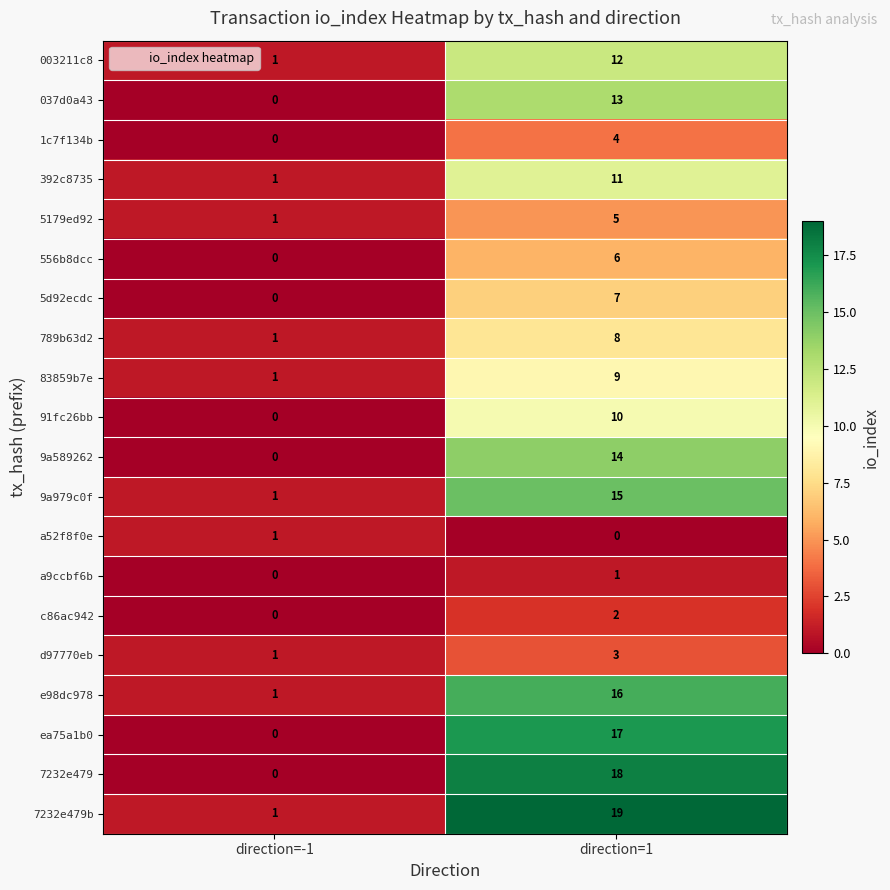

What is the maximum value for 9a589262?

14